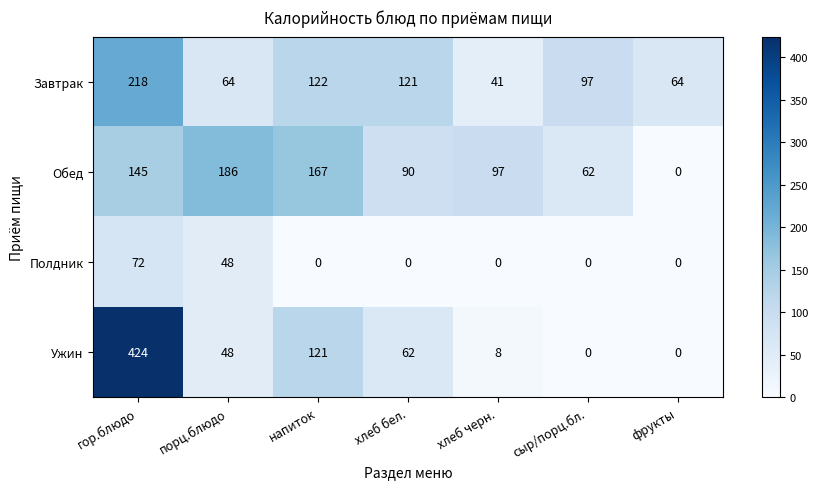

What is the sum of the Завтрак values at порц.блюдо and гор.блюдо?

282